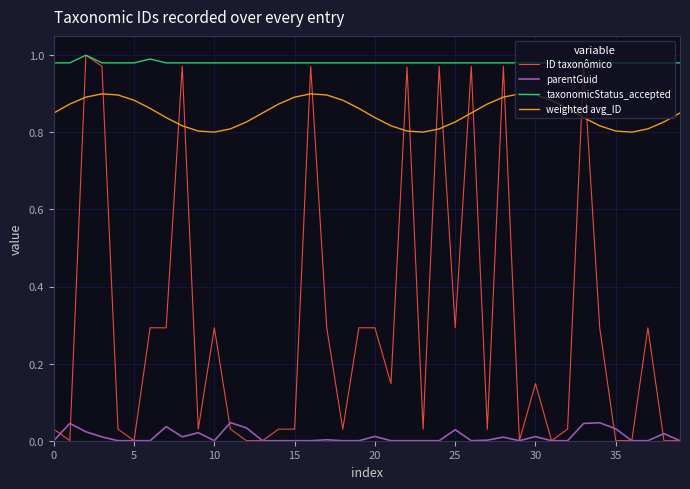

Which series has the widest spread of values?

ID taxonômico